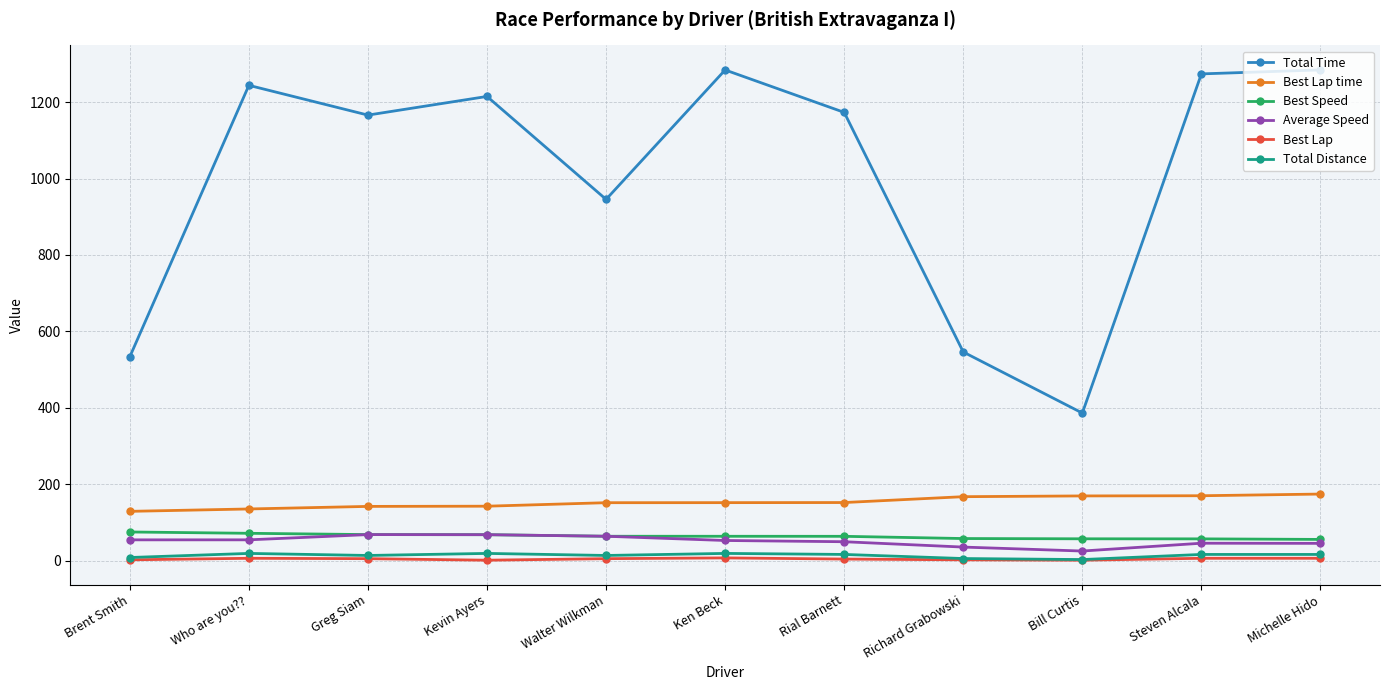

What is the minimum value for Best Lap time?

128.9